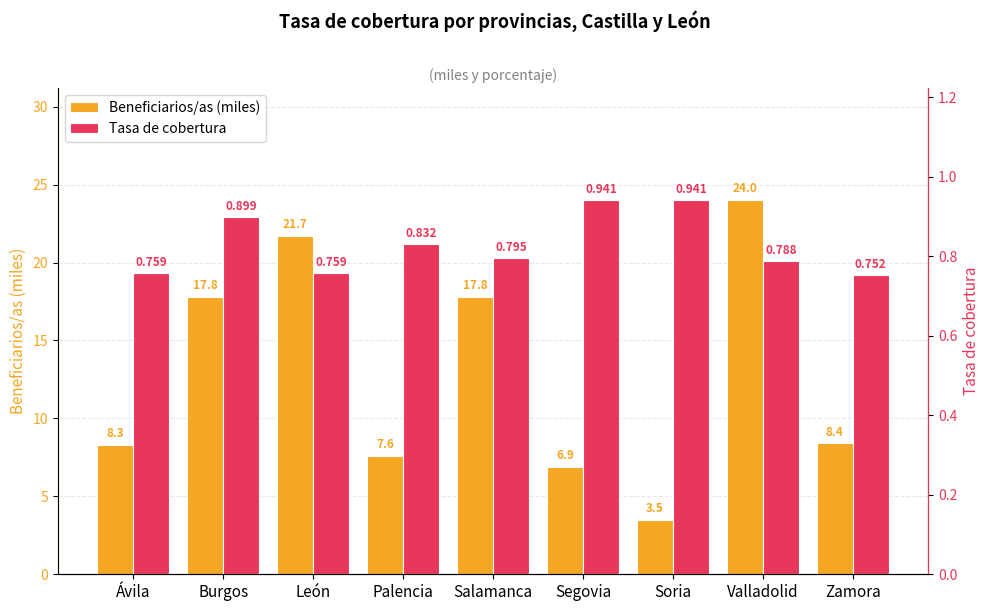

What is the spread (max minus min) of values at León?

20.9